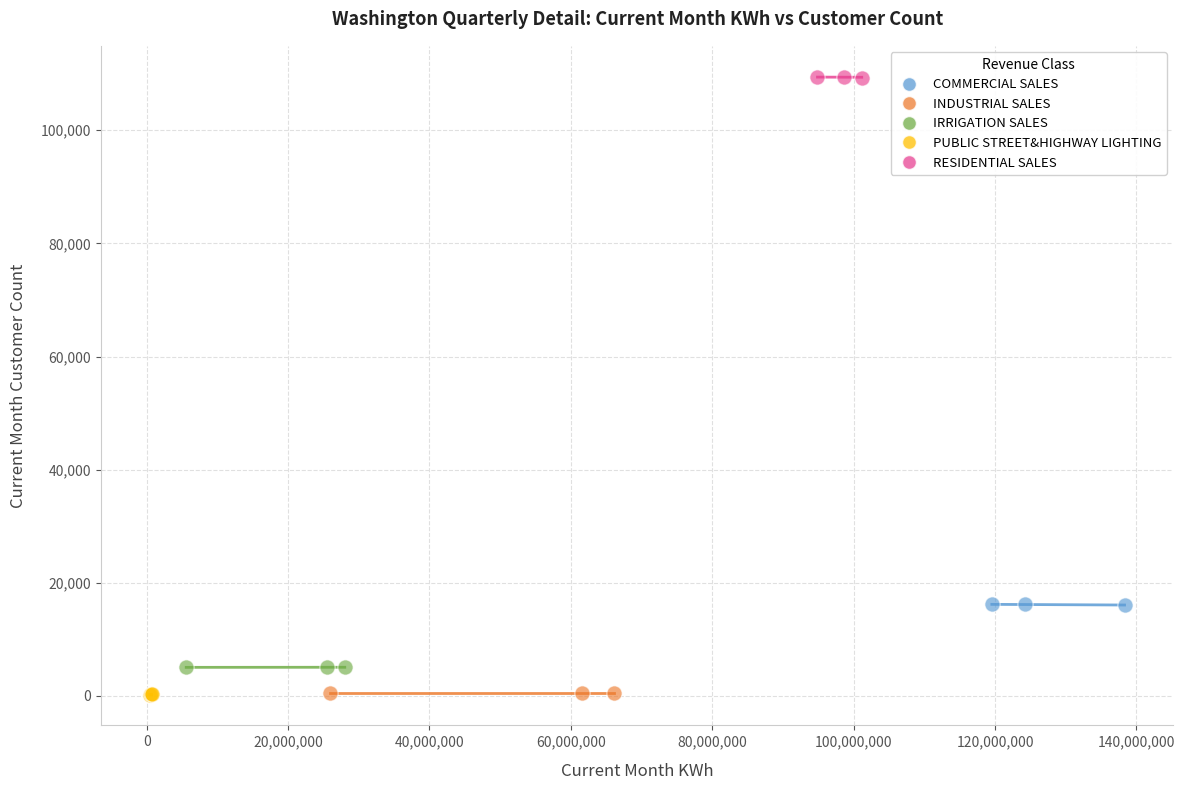

Which series contains the highest Y value?

RESIDENTIAL SALES